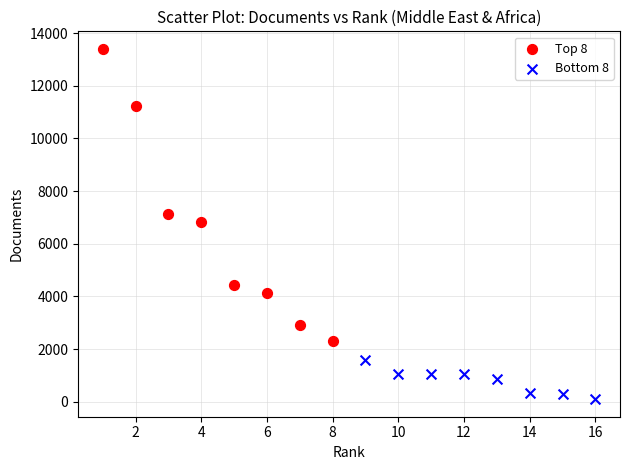

Which series has the widest spread of Y values?

Top 8